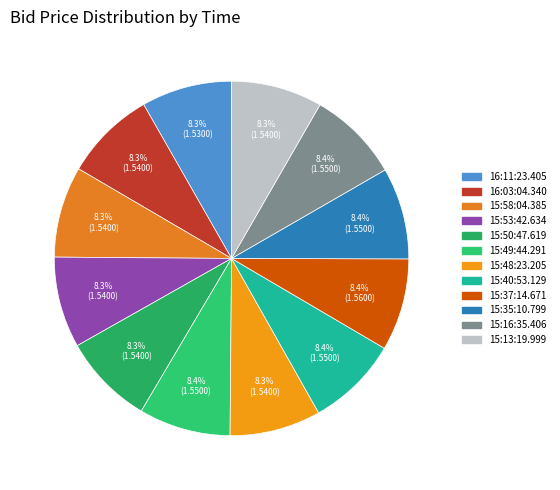

What percentage is the 15:40:53.129 slice, to the nearest percent?

8%